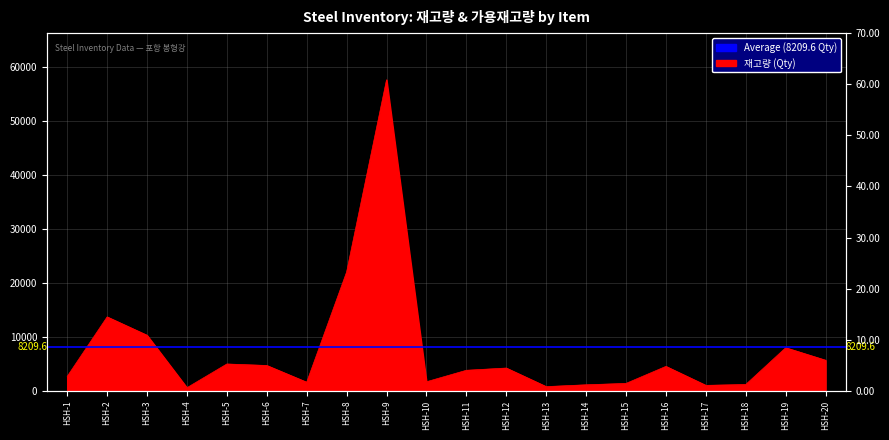

The value at HSH-8 is 28672. True or false?

False